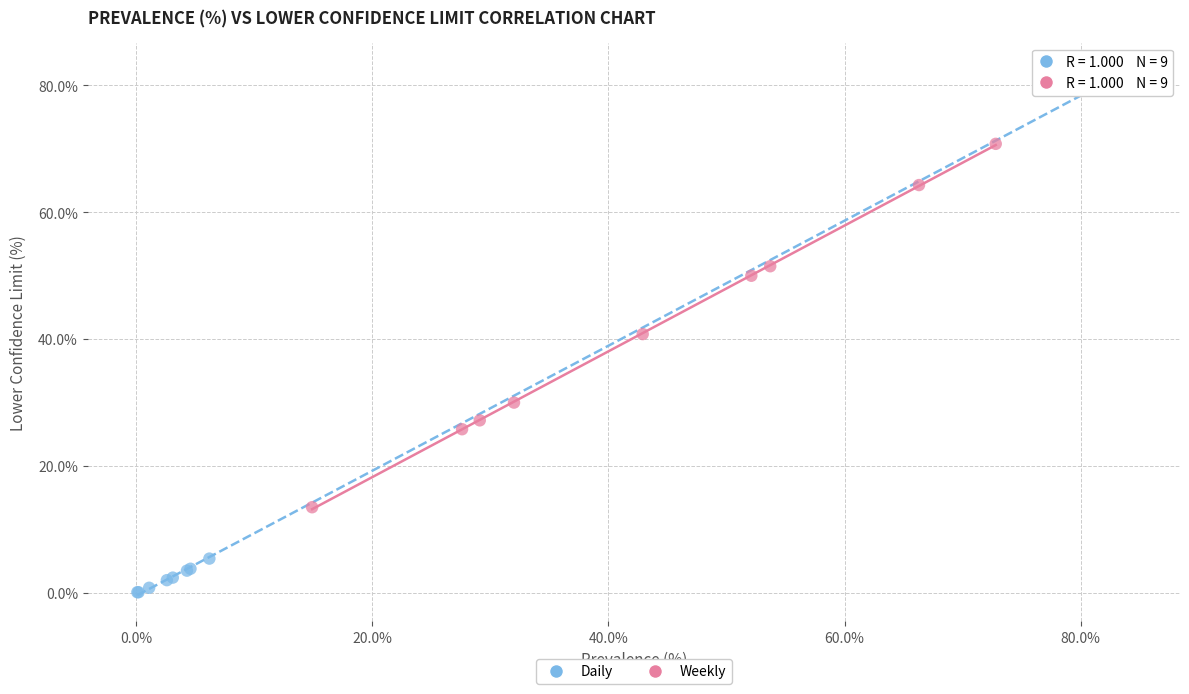

Which series contains the highest Y value?

Daily